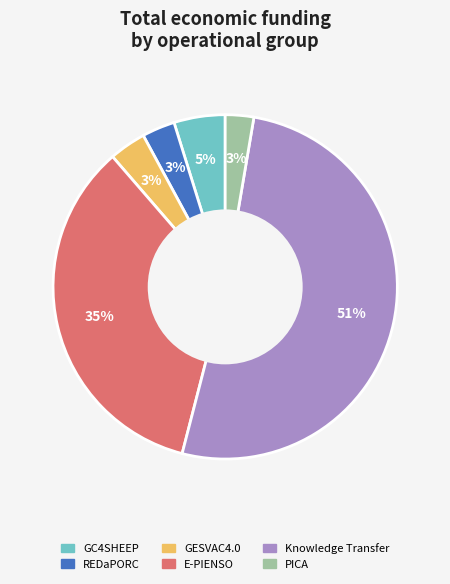

To the nearest percent, what is the average slice percentage?

17%